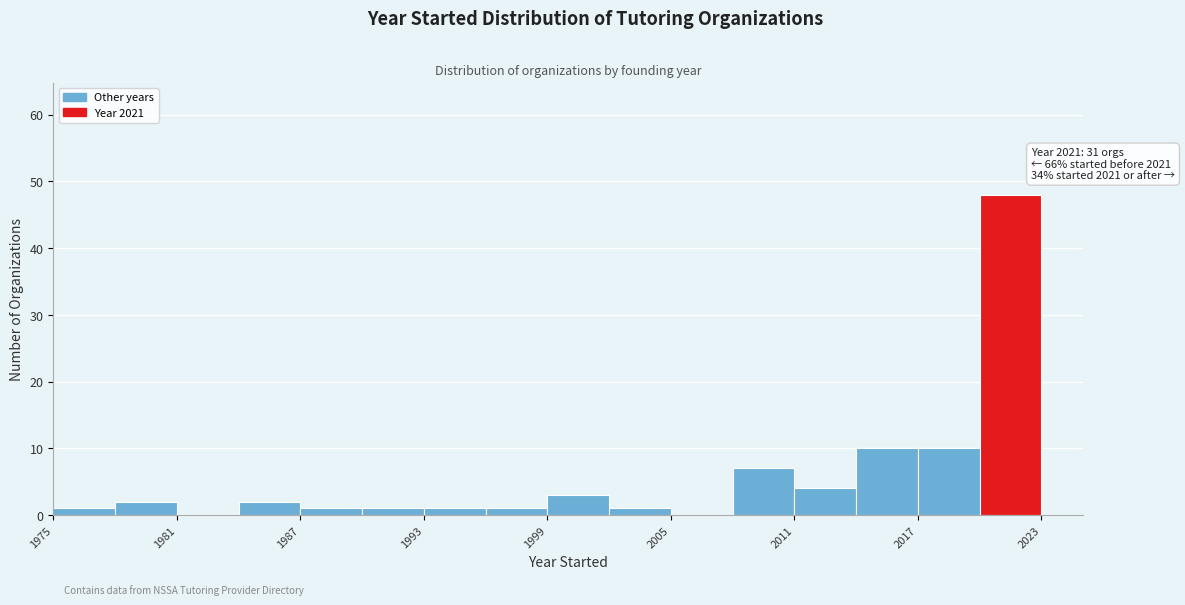

Around what value on the x-axis is the tallest bar? Give the approximate position of its centre, as read against the axis.

2022